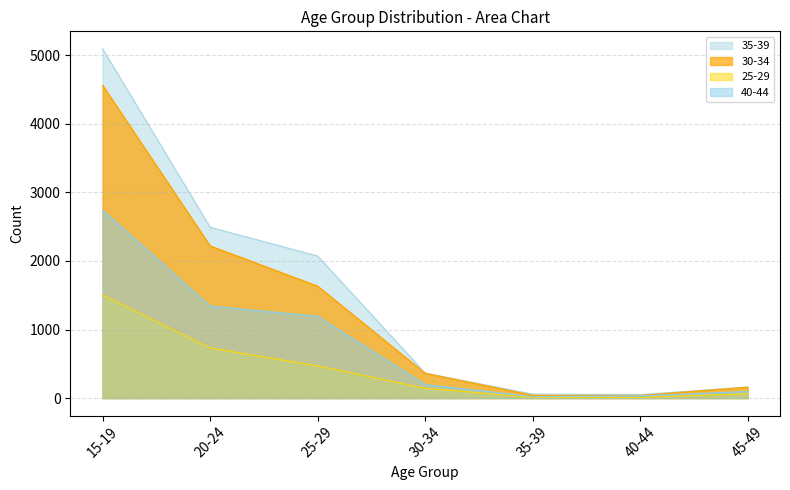

The value of 40-44 at 20-24 is 1342. True or false?

True